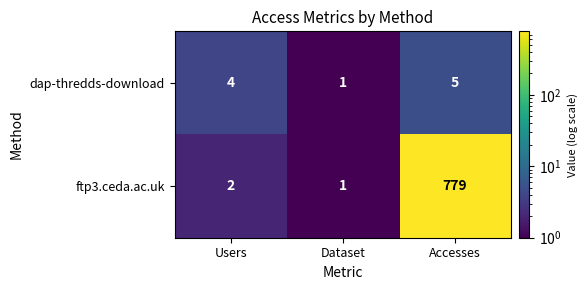

What is the smallest value displayed?

1